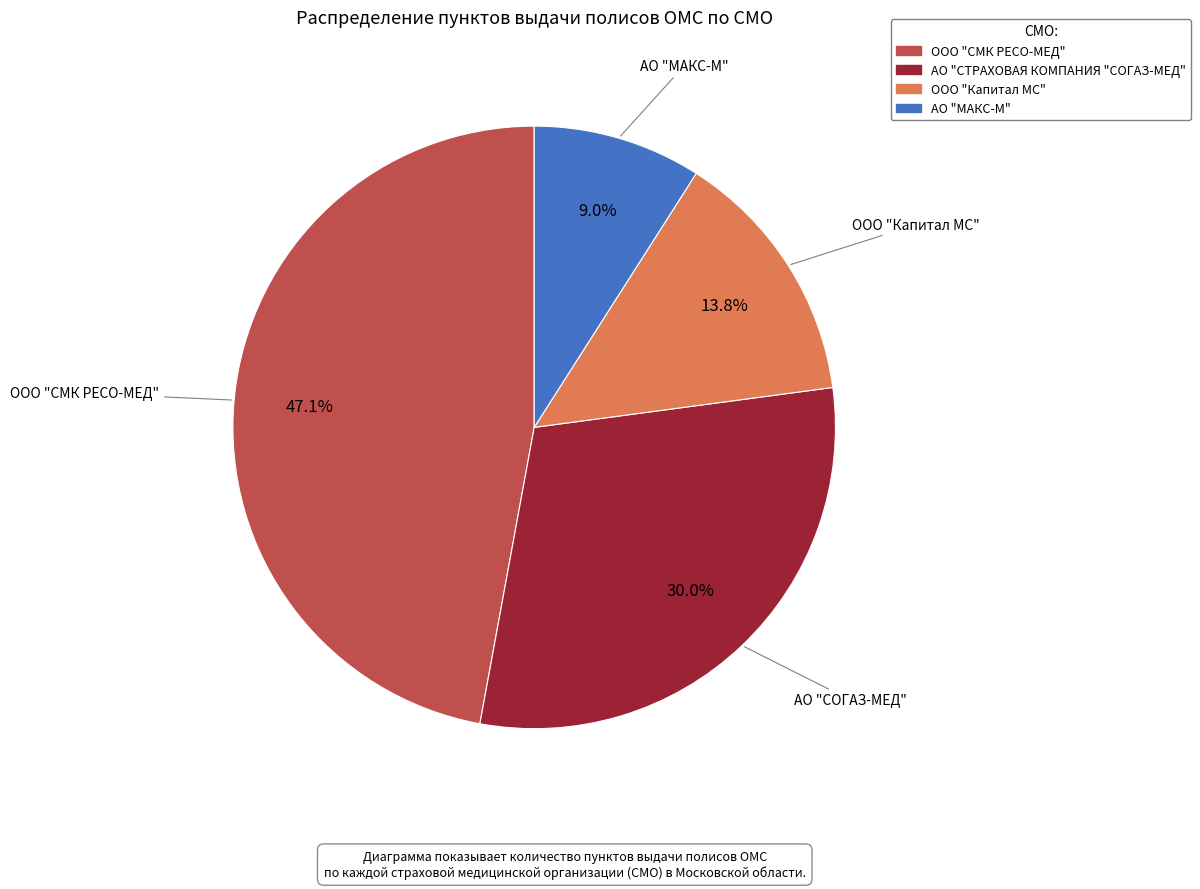

Which category has the biggest portion of the pie?

ООО "СМК РЕСО-МЕД"